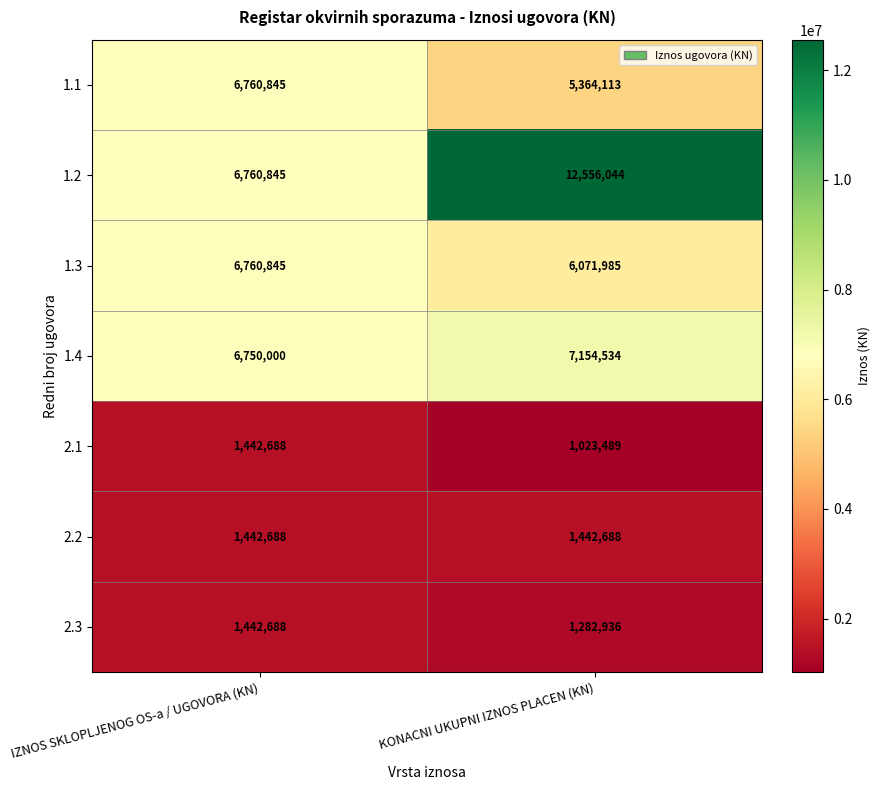

What is the spread (max minus min) of values at KONACNI UKUPNI IZNOS PLACEN (KN)?

11532555